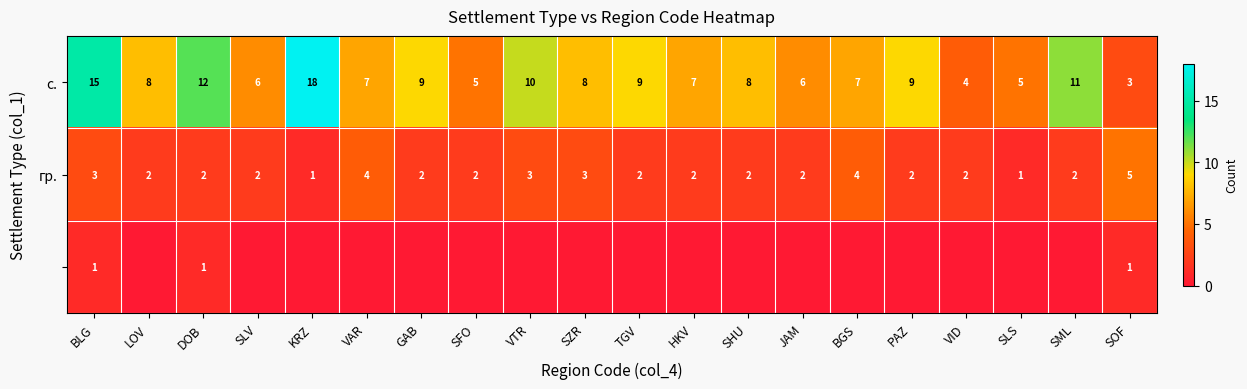

Count the number of categories in the chart.

20